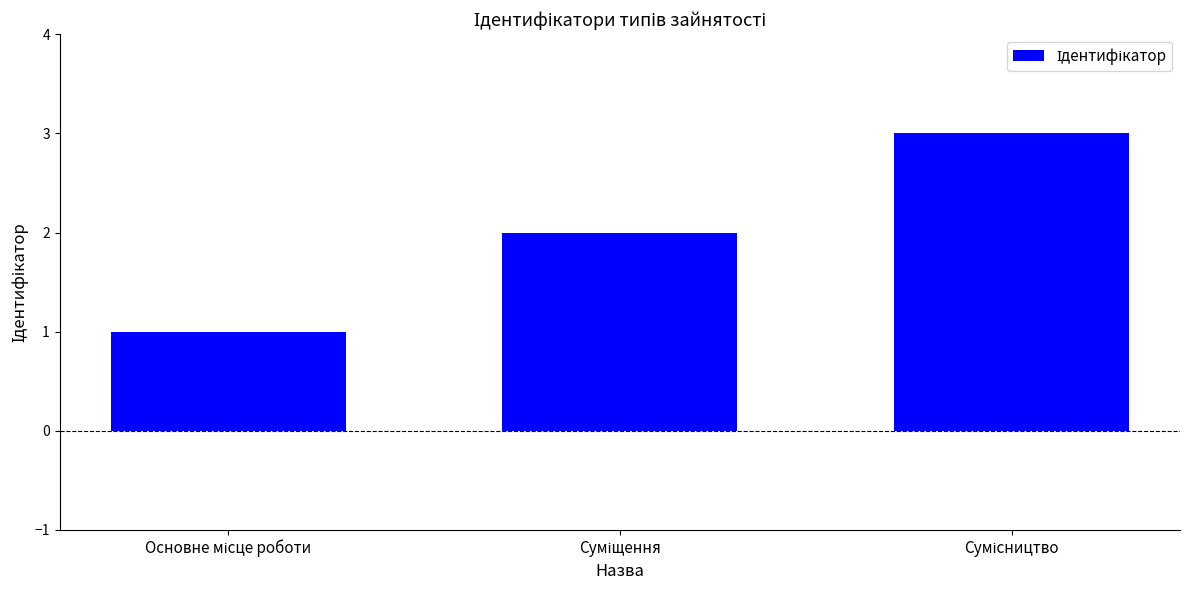

Reading left to right, extract all data points from this chart.

1	2	3